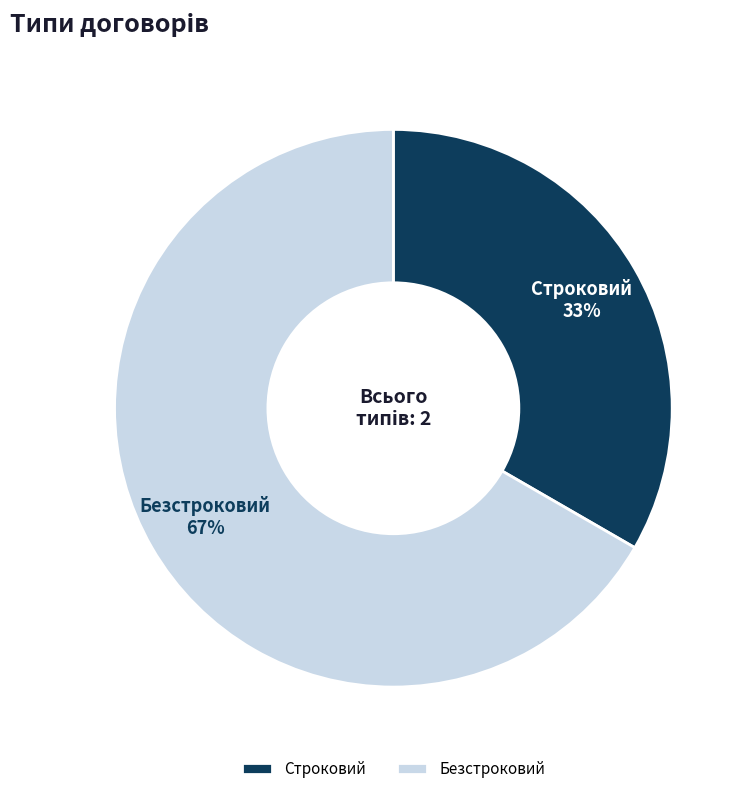

Which slice represents more than half of the pie?

Безстроковий